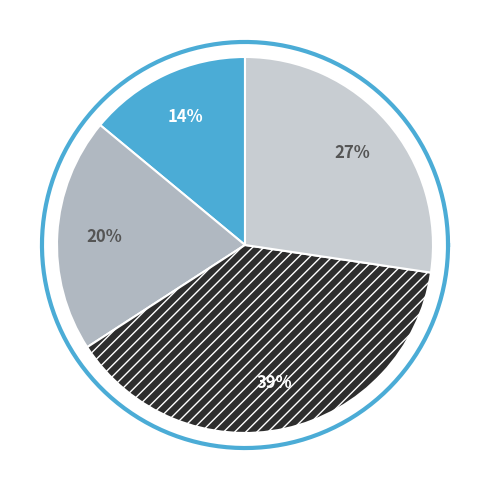

Do Prepaid expenses and other current assets and Cash and cash equivalents together represent more than half of the pie?

No